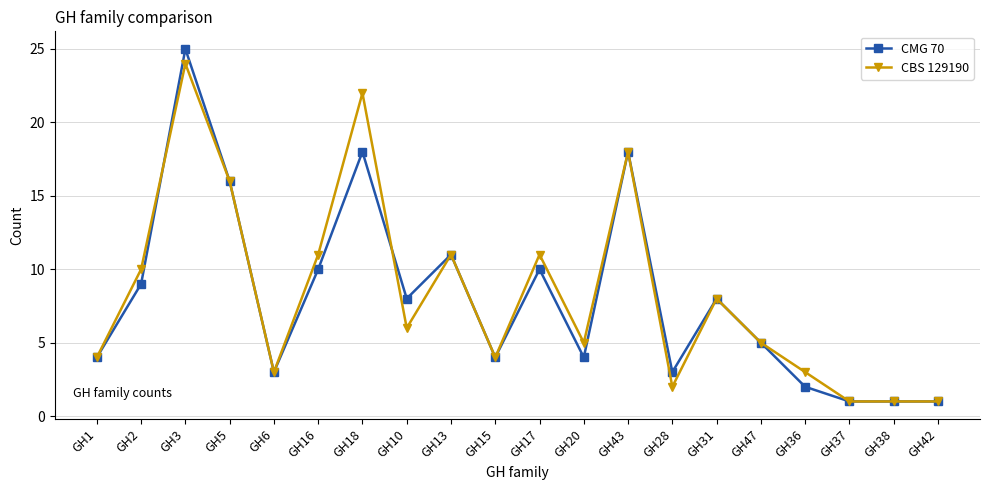

Which series has the widest spread of values?

CMG 70